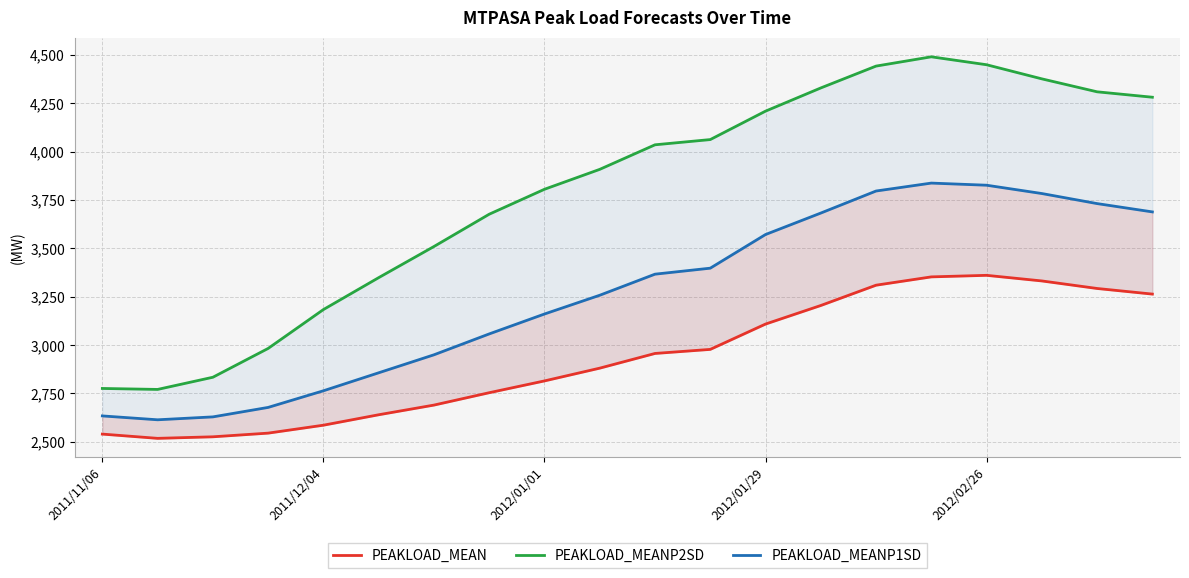

What is the spread (max minus min) of values at 14?

1133